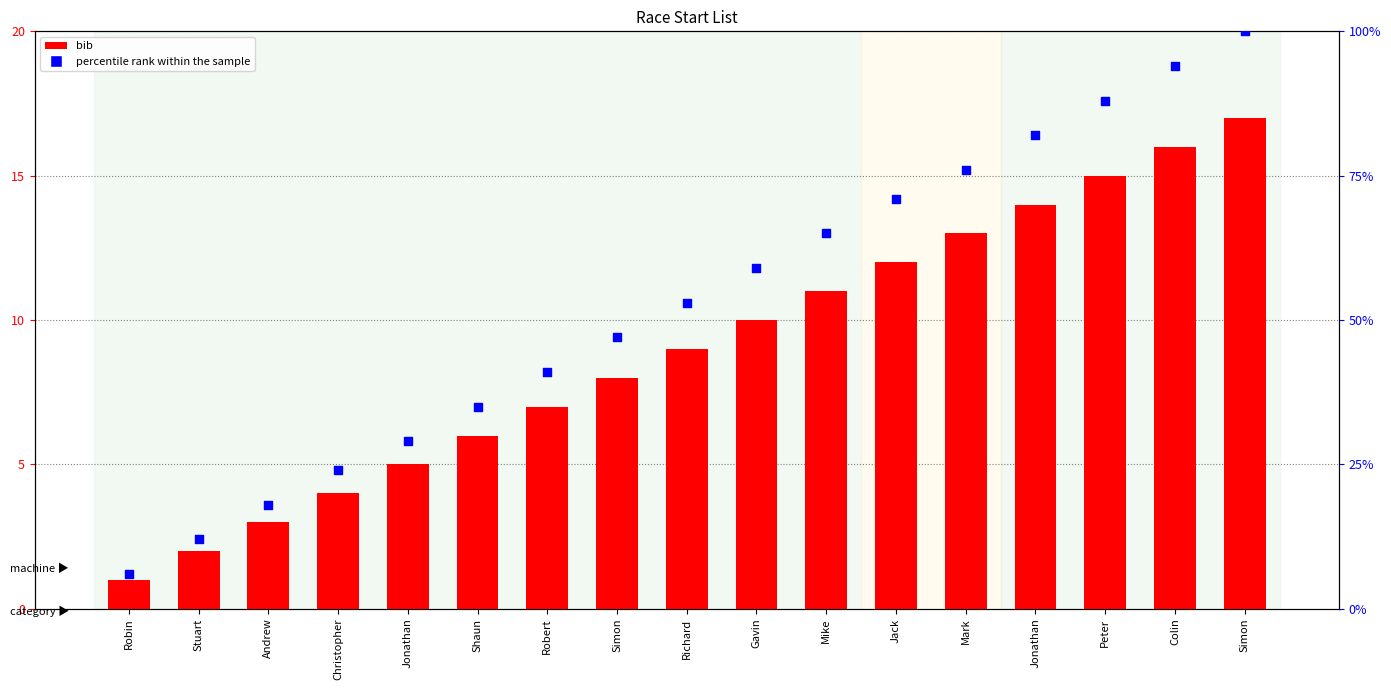

Which series reaches the minimum Y coordinate?

bib